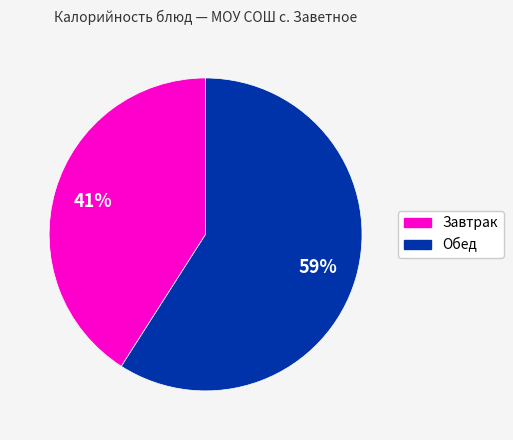

Does any single category account for the majority?

Yes